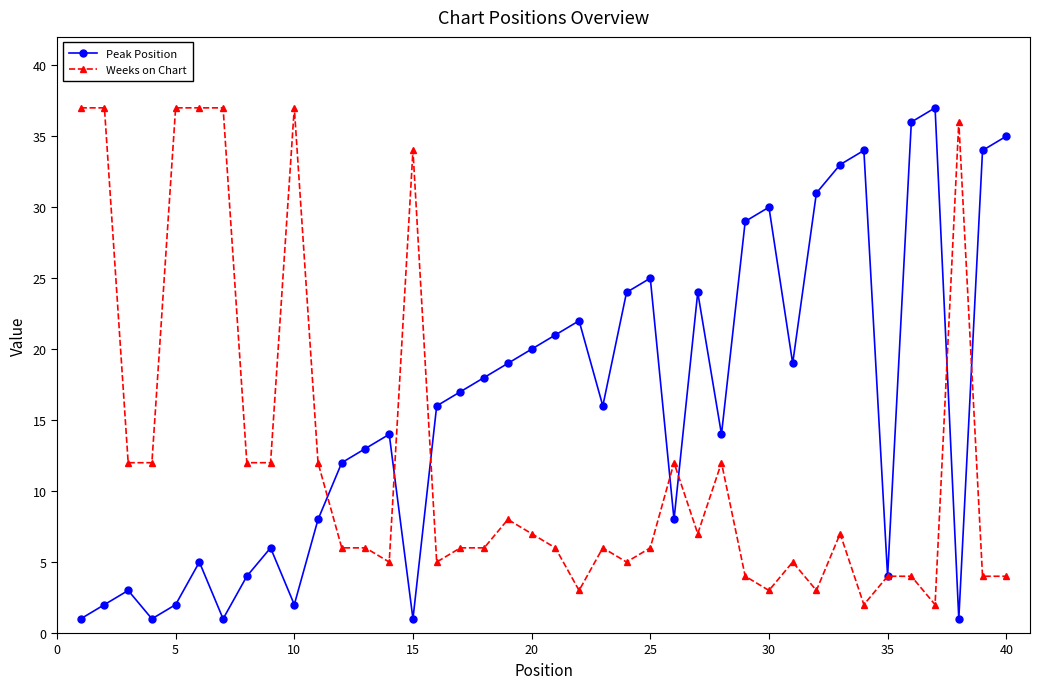

How many distinct data groups are displayed?

2